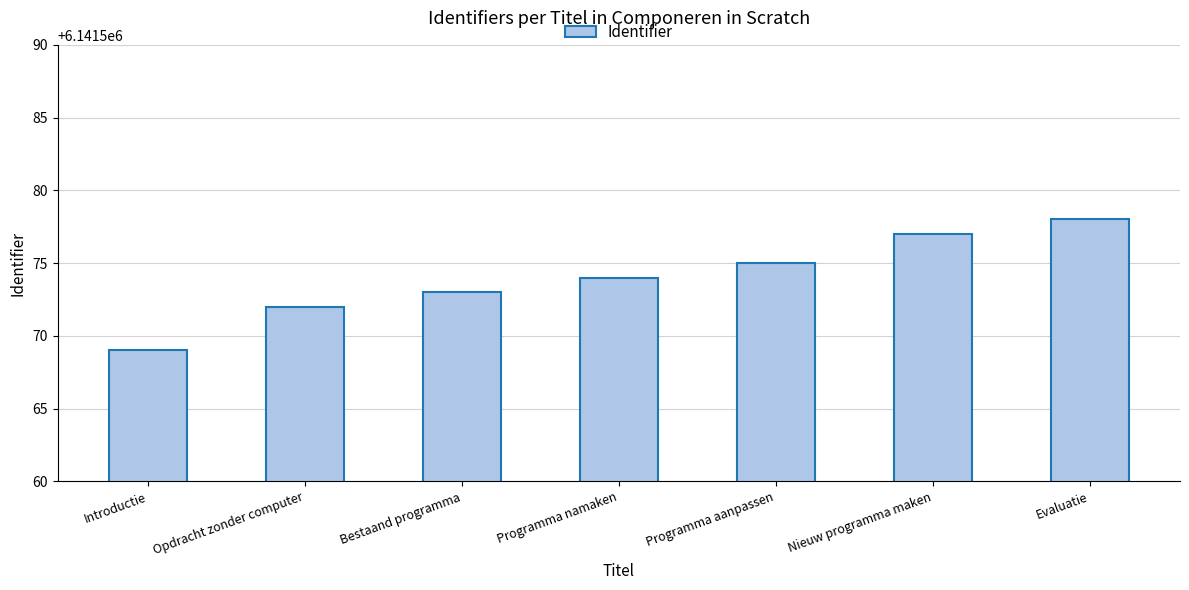

What is the average value?

6141574